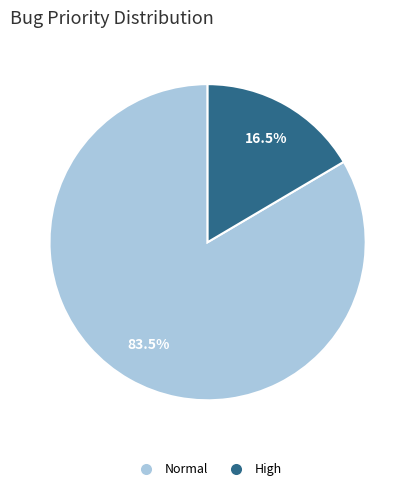

Which category has the biggest portion of the pie?

Normal